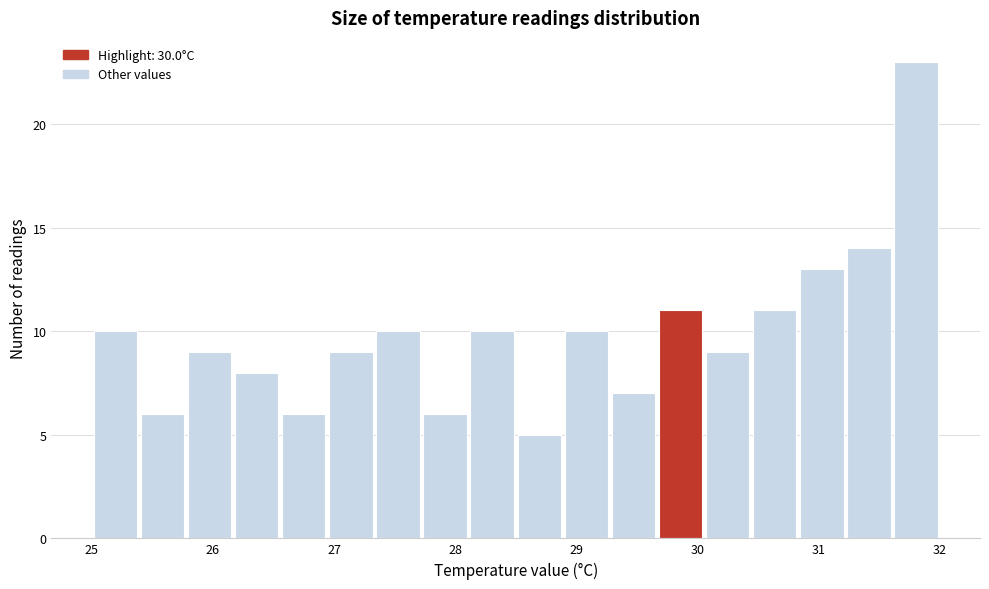

Around what value on the x-axis is the tallest bar? Give the approximate position of its centre, as read against the axis.

31.8